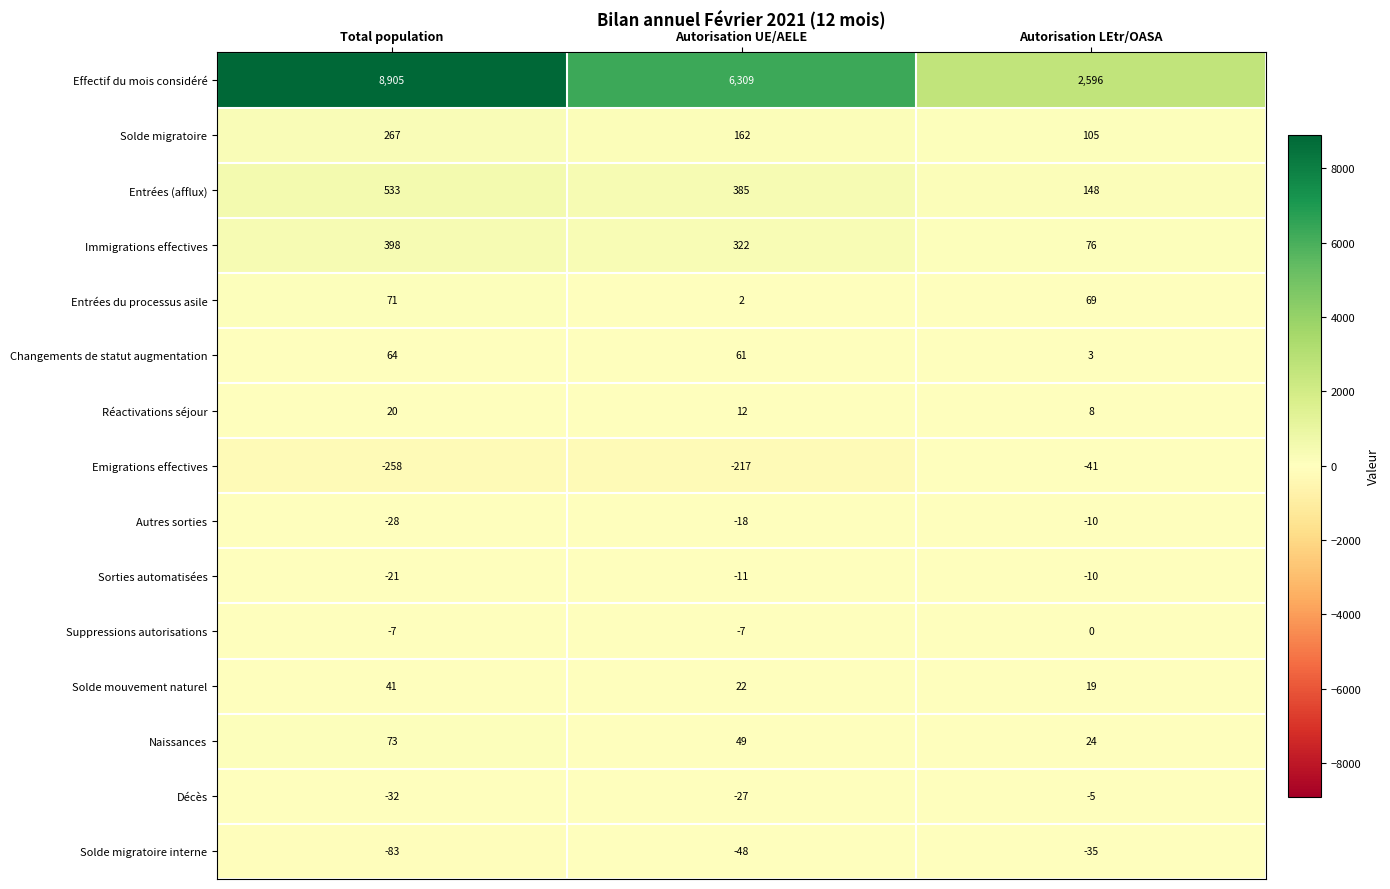

What is the total value across all series at Autorisation LEtr/OASA?

2947